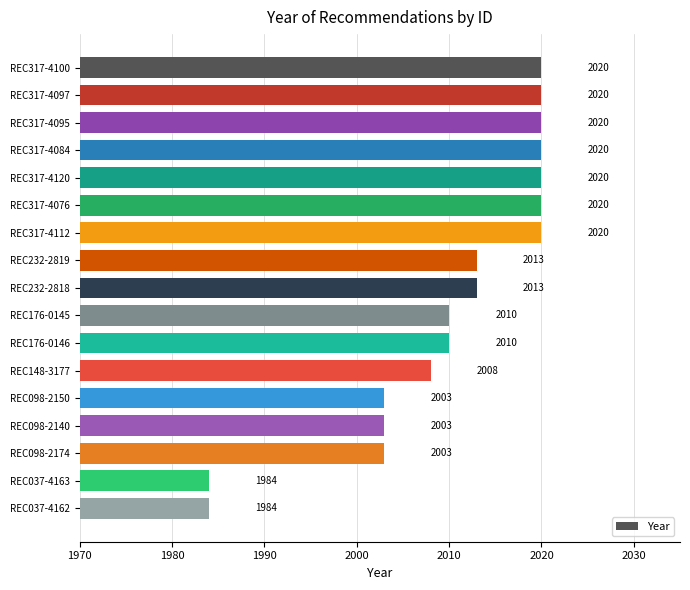

Reading top to bottom, transcribe all the data shown in this chart.

2020	2020	2020	2020	2020	2020	2020	2013	2013	2010	2010	2008	2003	2003	2003	1984	1984